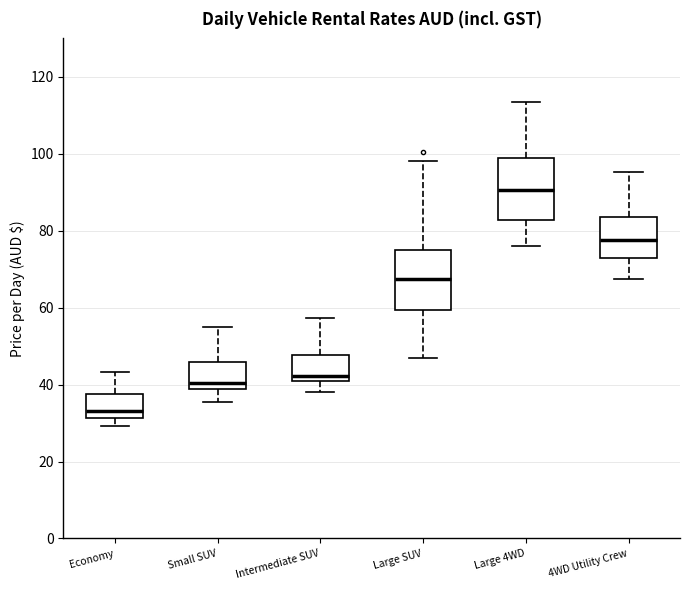

Where does the lower whisker of the box for Large SUV end on the y-axis? The values are not printed on the chart, so give them approximately, as read against the axis.

46